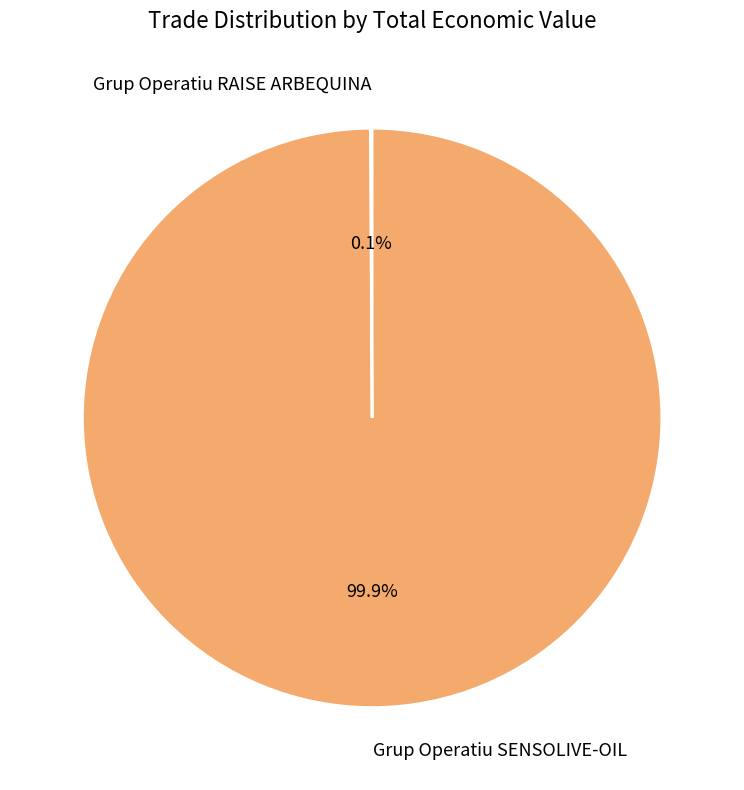

What portion of the pie excludes Grup Operatiu SENSOLIVE-OIL?

0.1%